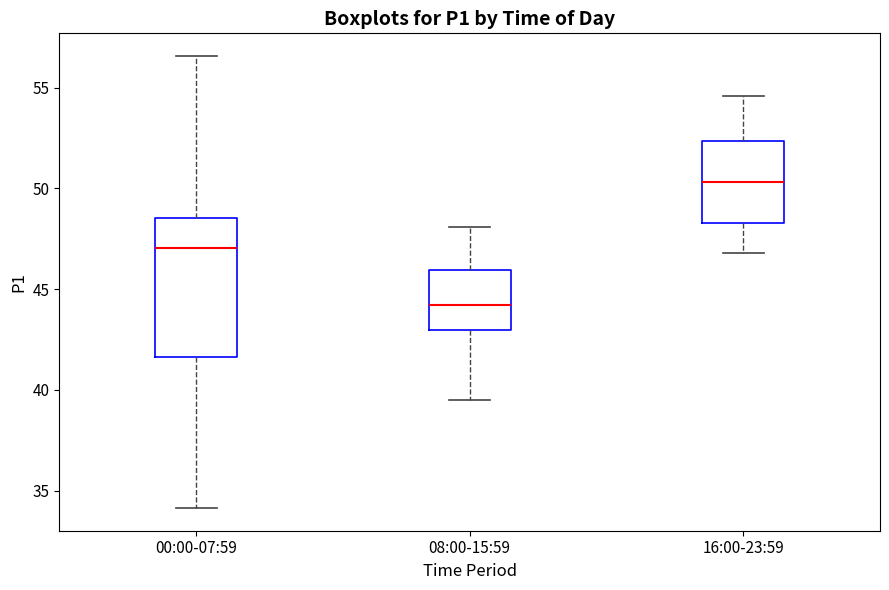

Comparing the boxes themselves (not the whiskers), which one is the tallest?

00:00-07:59